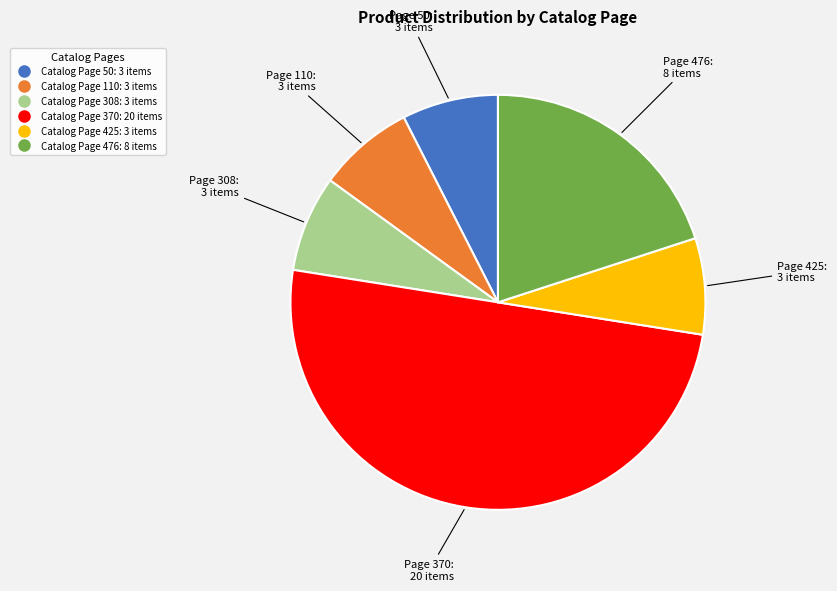

How many segments does this pie chart have?

6